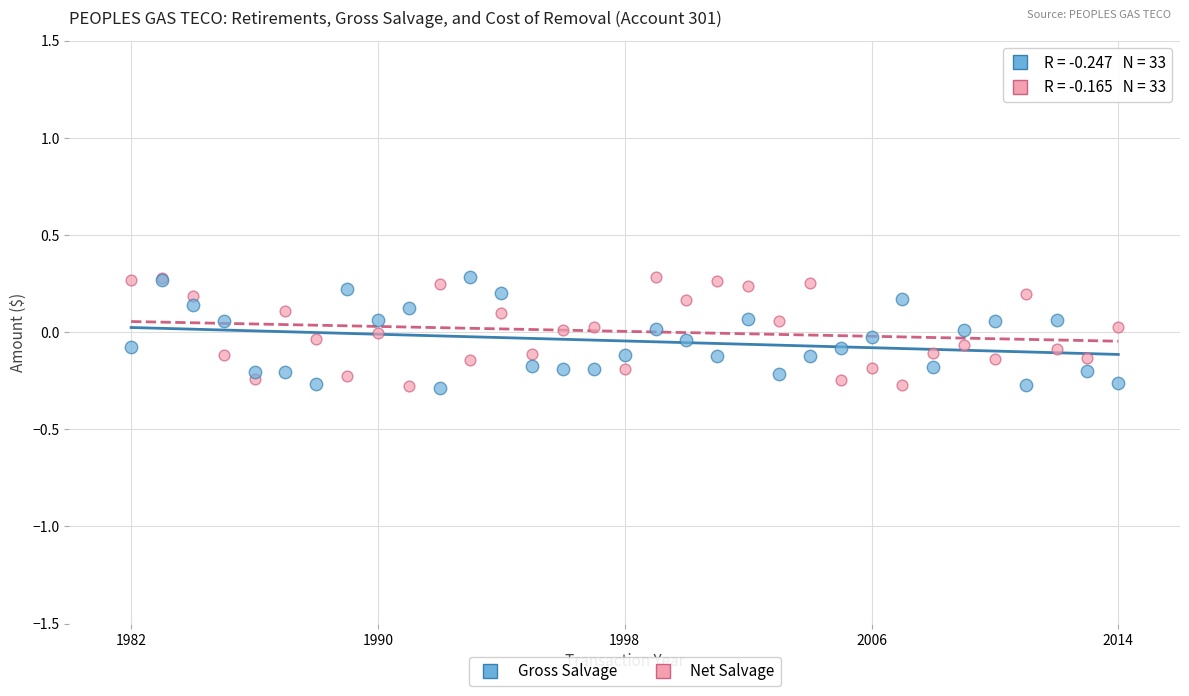

What is the X range (max minus min) for the scatter plot?

32.0